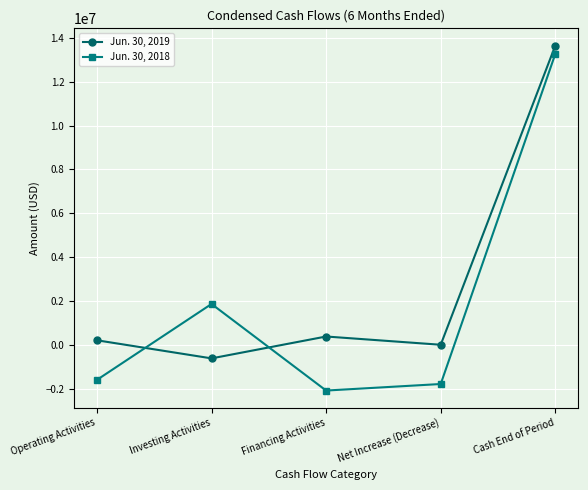

In Jun. 30, 2019, how many points are higher than both neighbors (excluding endpoints)?

1